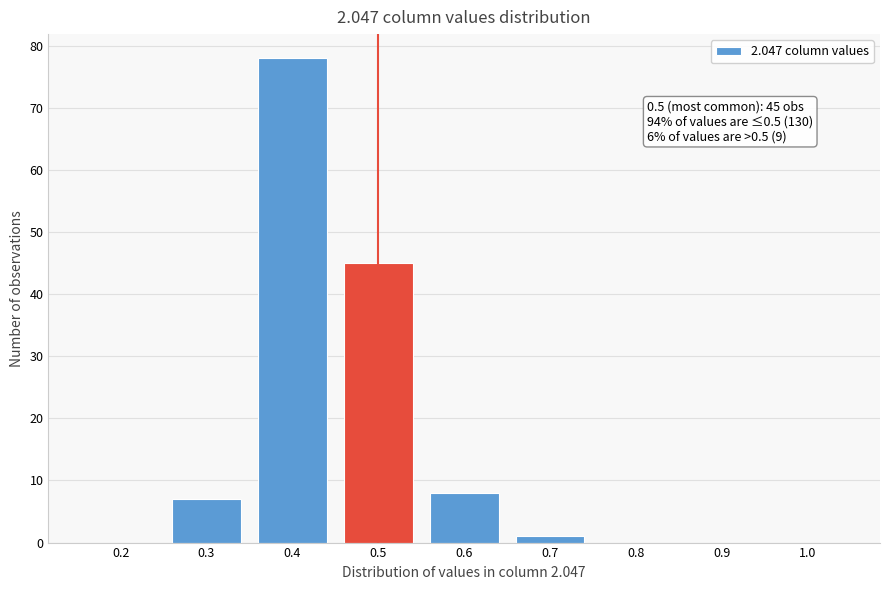

Which range on the x-axis has the tallest bar?

0.35 to 0.45